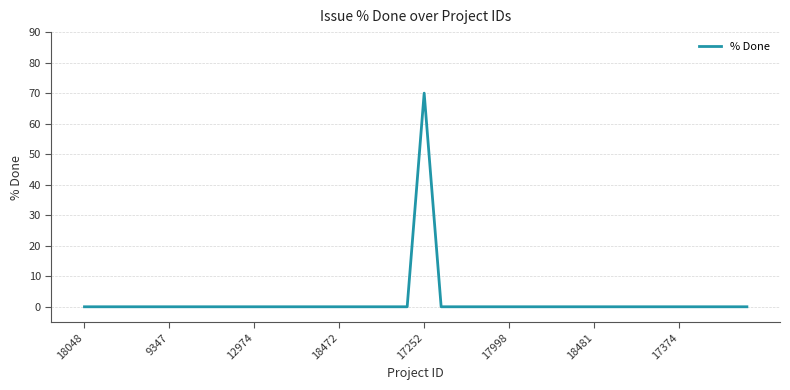

What is the difference between the maximum and minimum values?

70